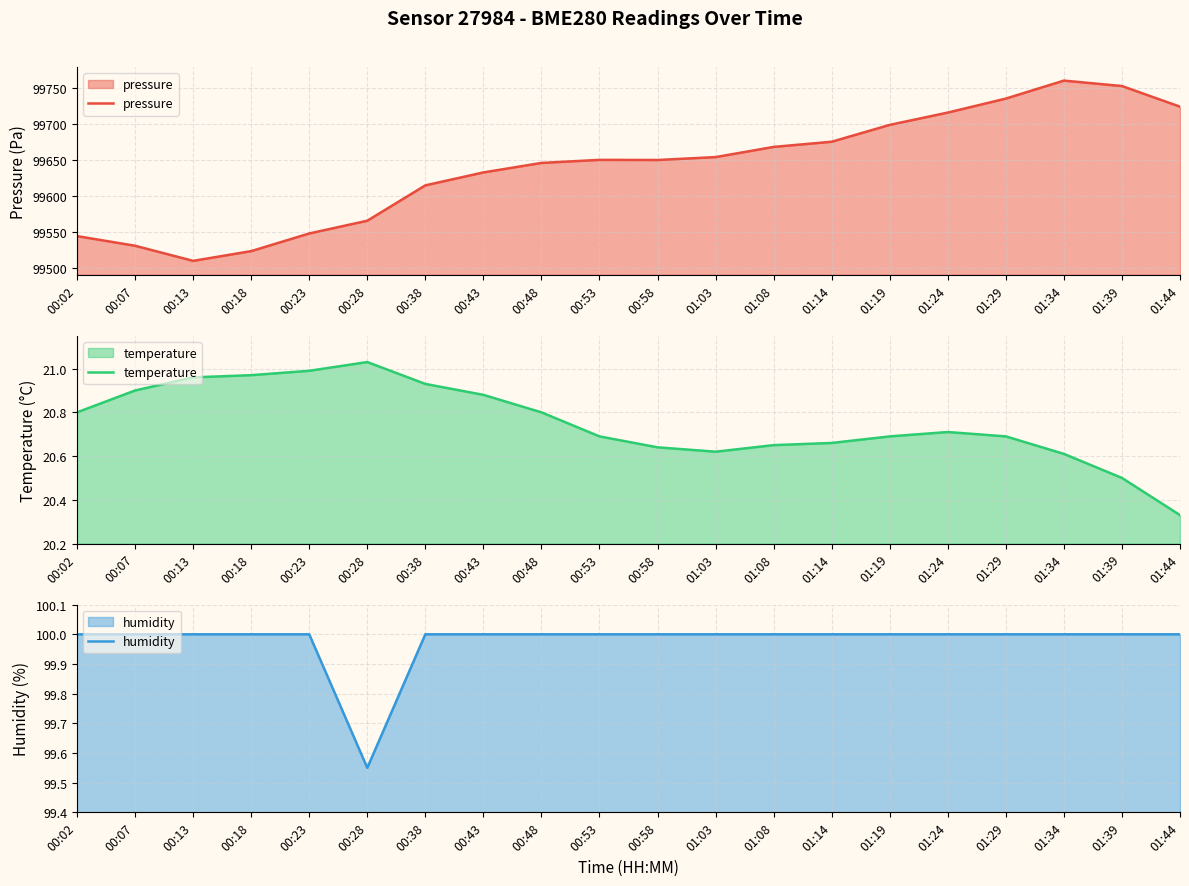

What is the difference between the maximum and minimum values in the temperature series?

0.7